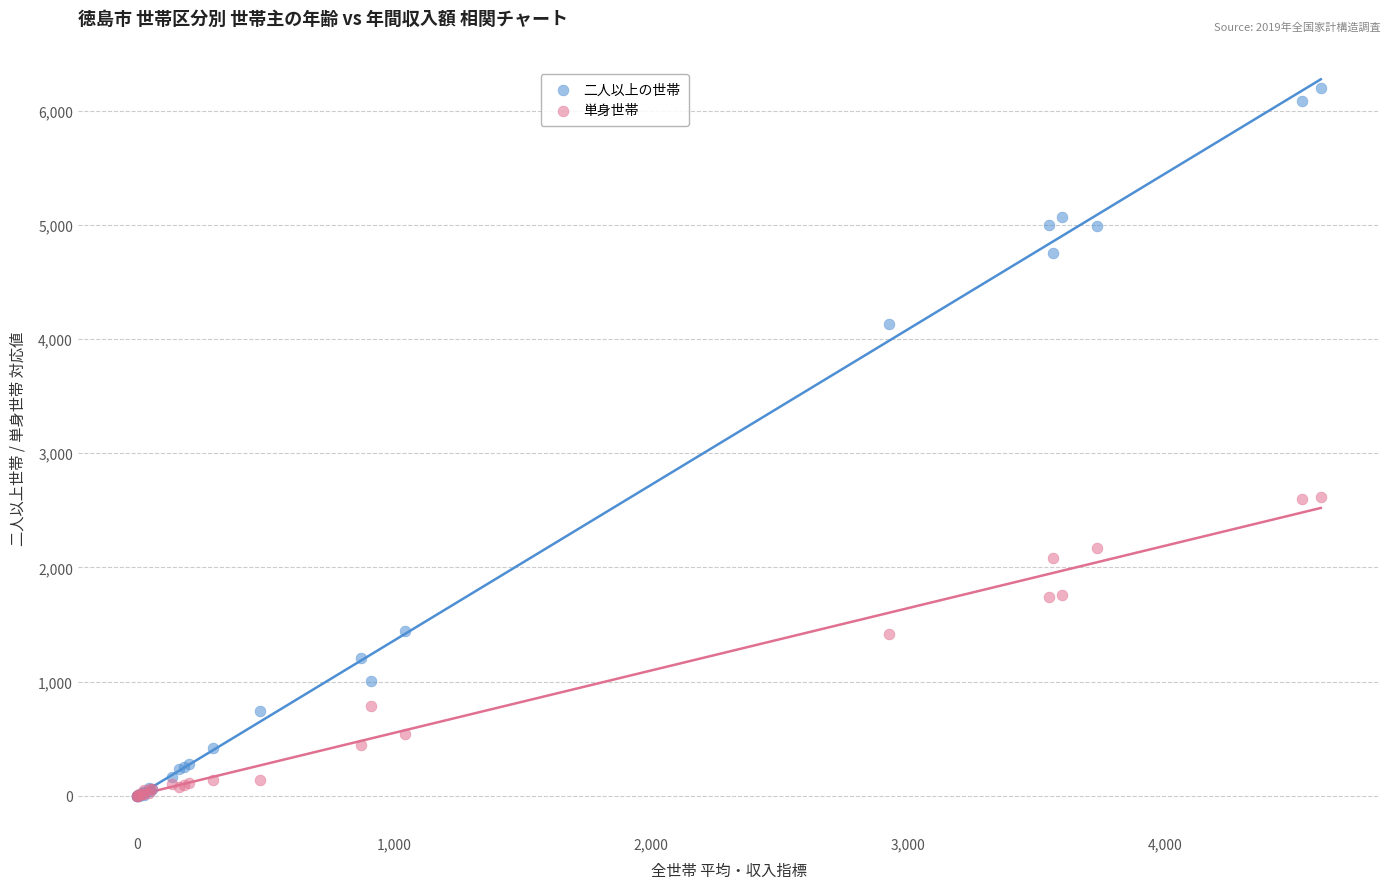

Which series has the largest Y range (max minus min)?

二人以上の世帯